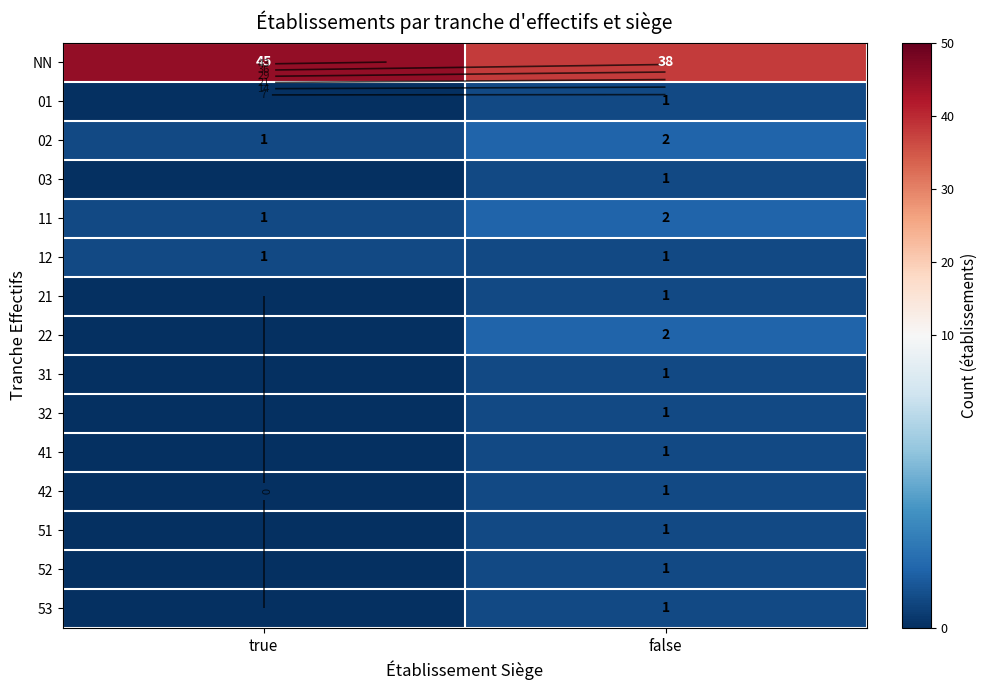

How many positive values does the 53 series have?

1